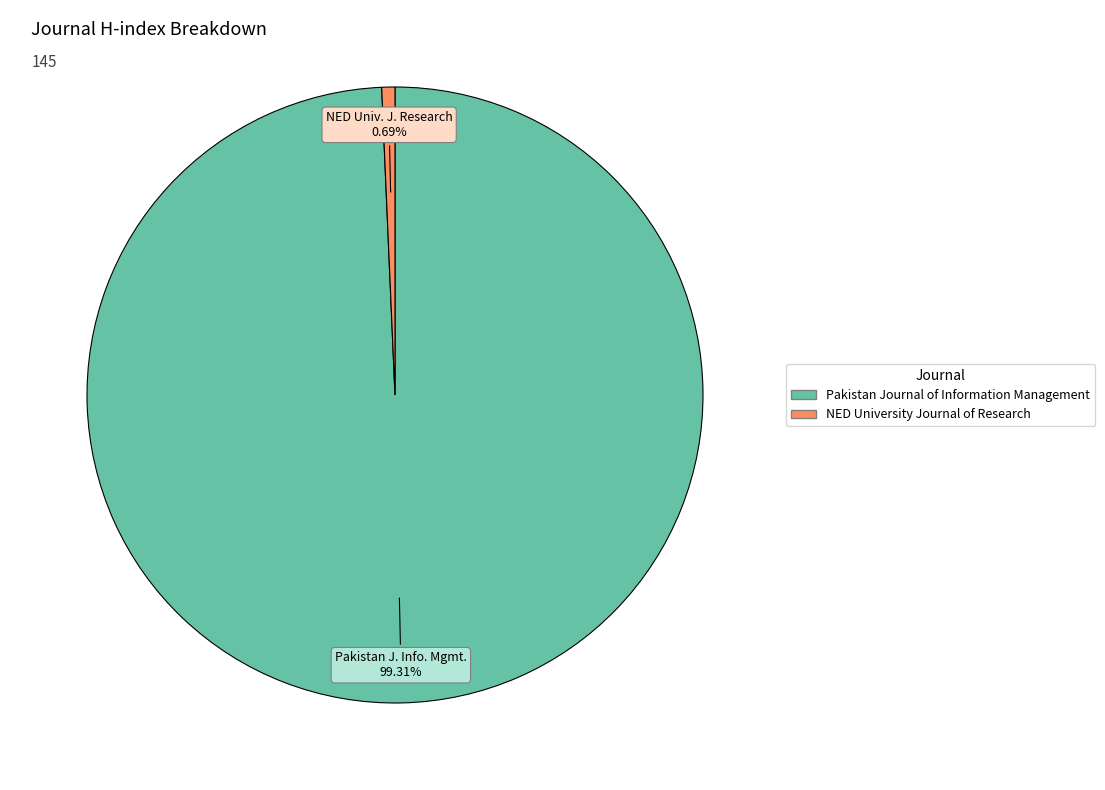

The Pakistan Journal of Information Management slice represents 99% of the pie. True or false?

True